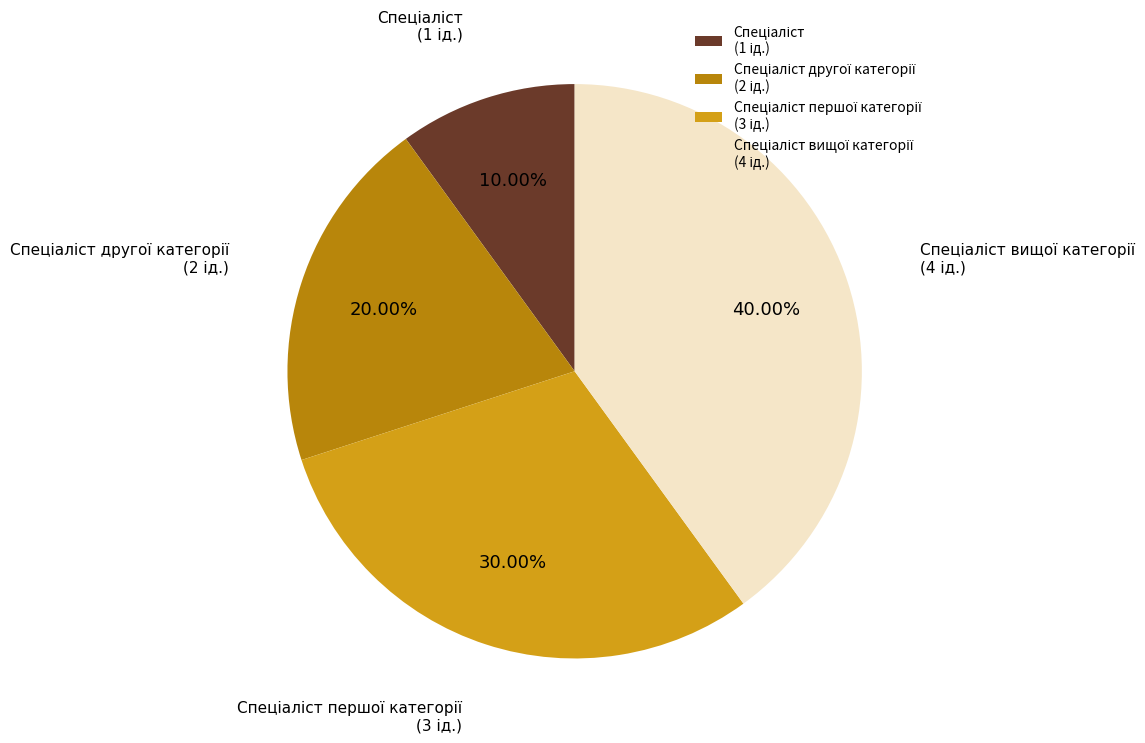

Is there a majority slice in this chart?

No